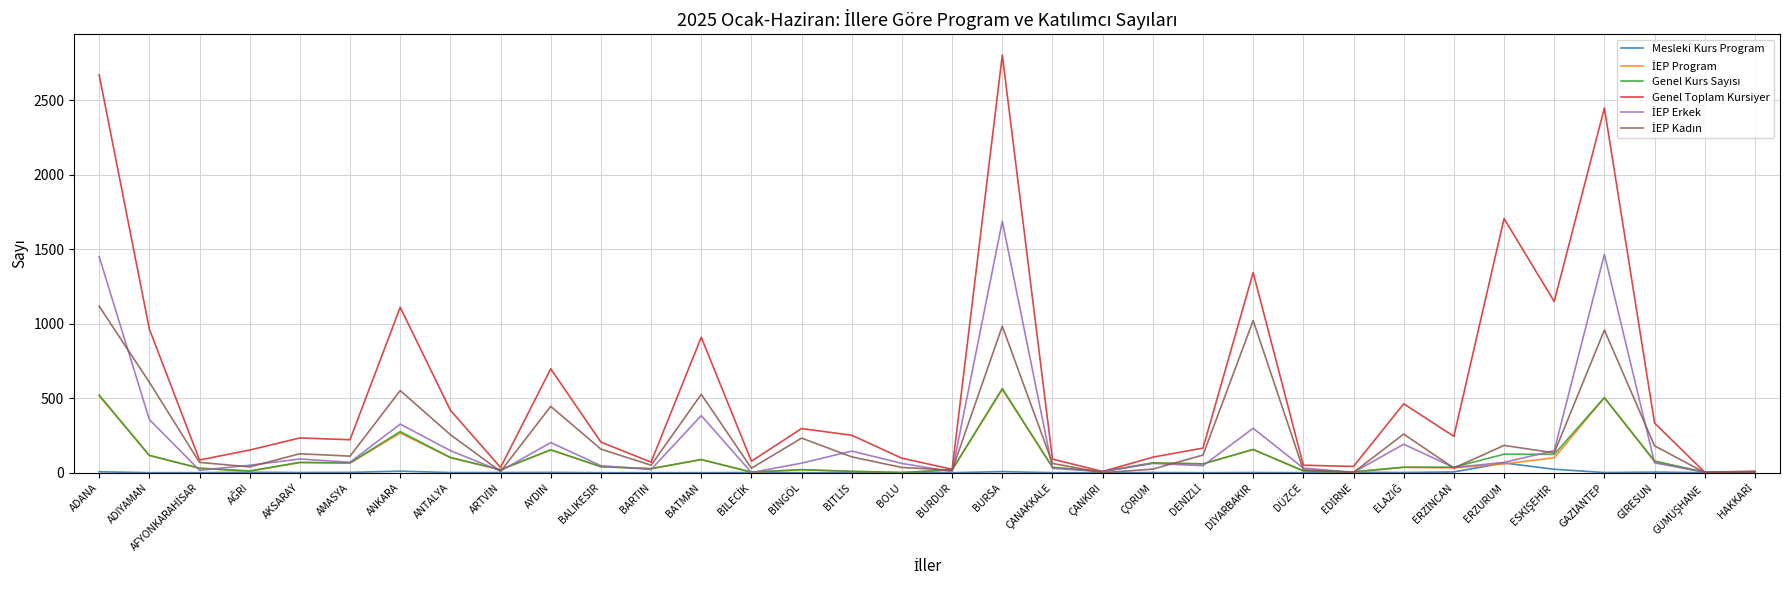

Which series has the largest total across all categories?

Genel Toplam Kursiyer